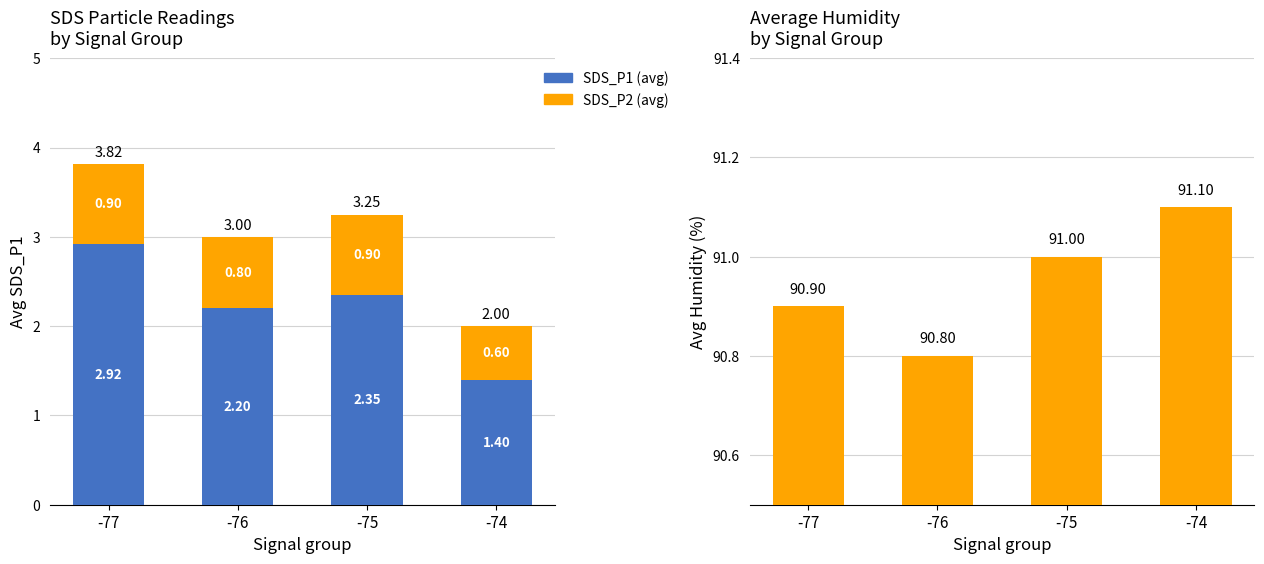

Which category has the highest value across all series?

-74